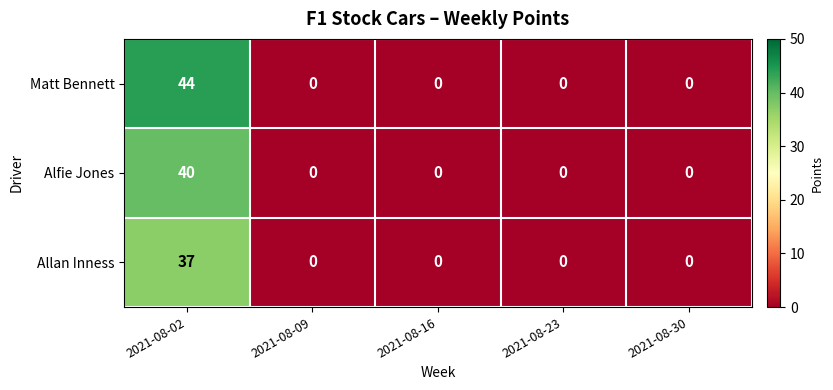

What is the spread (max minus min) of values at 2021-08-02?

7